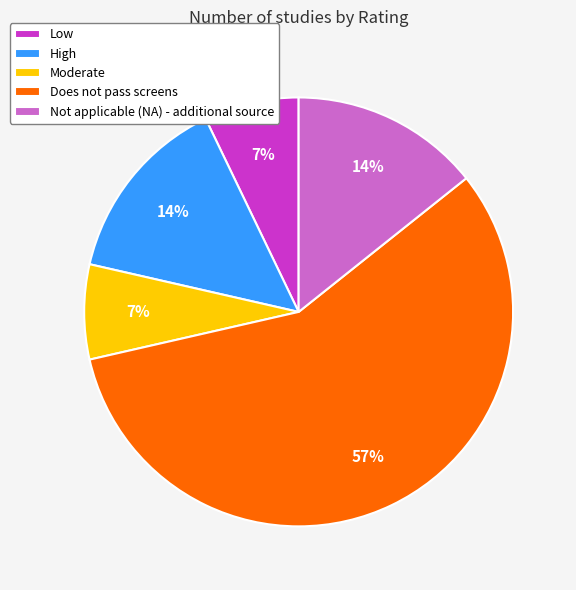

True or false: Does not pass screens accounts for 57% of the total.

True